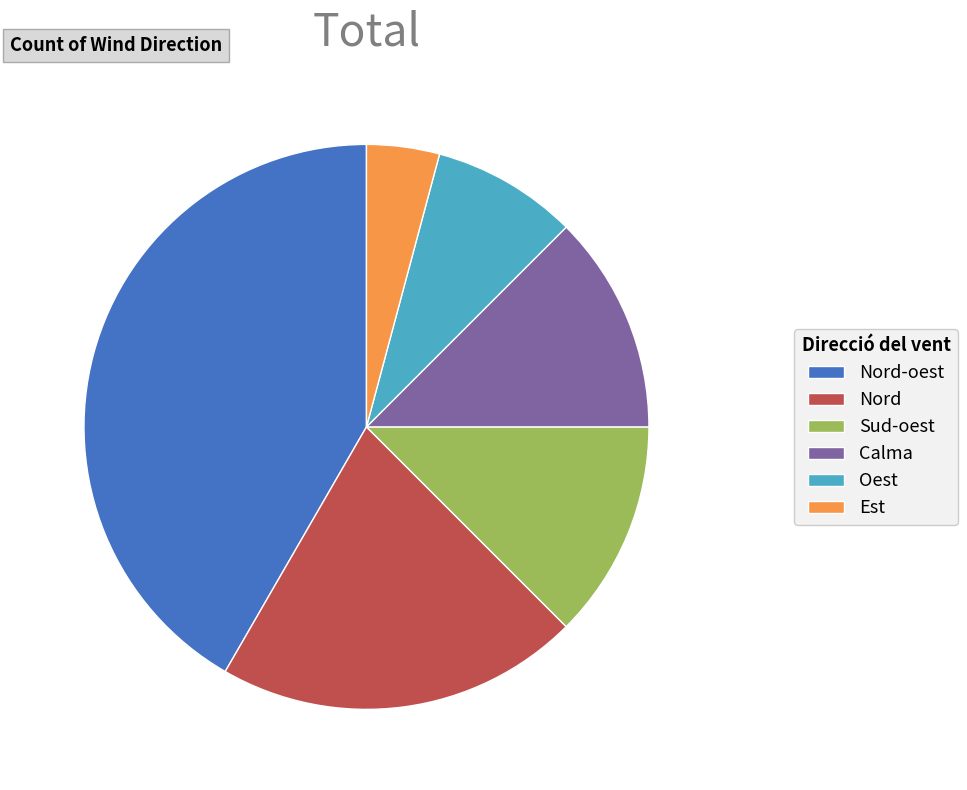

Which slice is the smallest?

Est